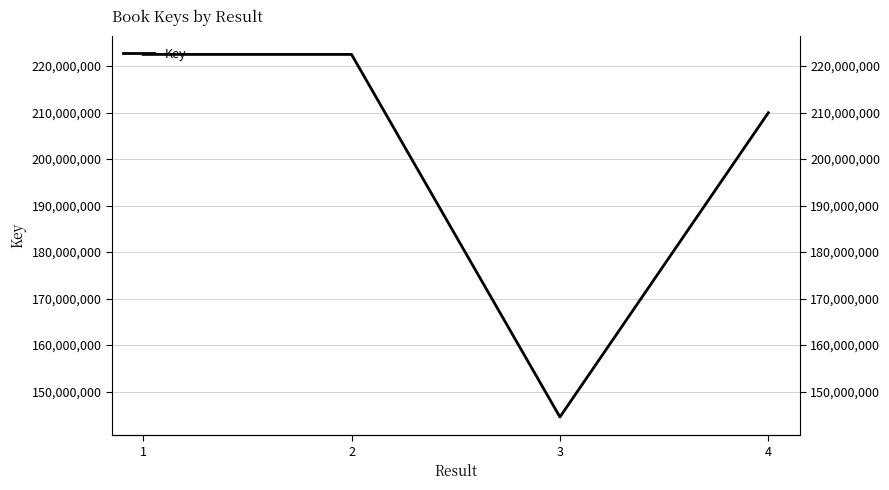

At which label does the data first exceed 222495755?

1